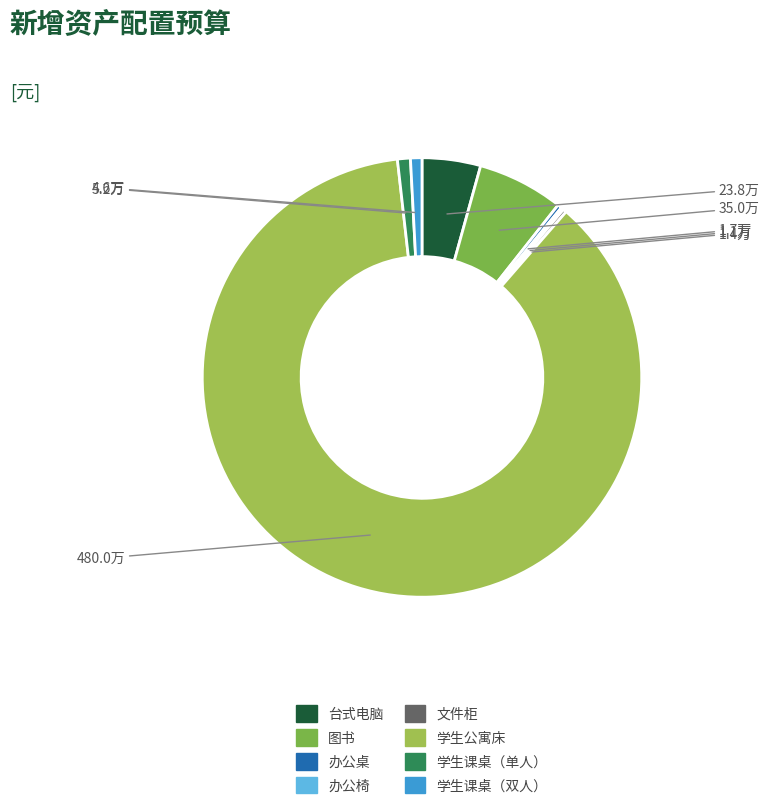

Is the sum of 办公桌 and 学生公寓床 greater than half?

Yes